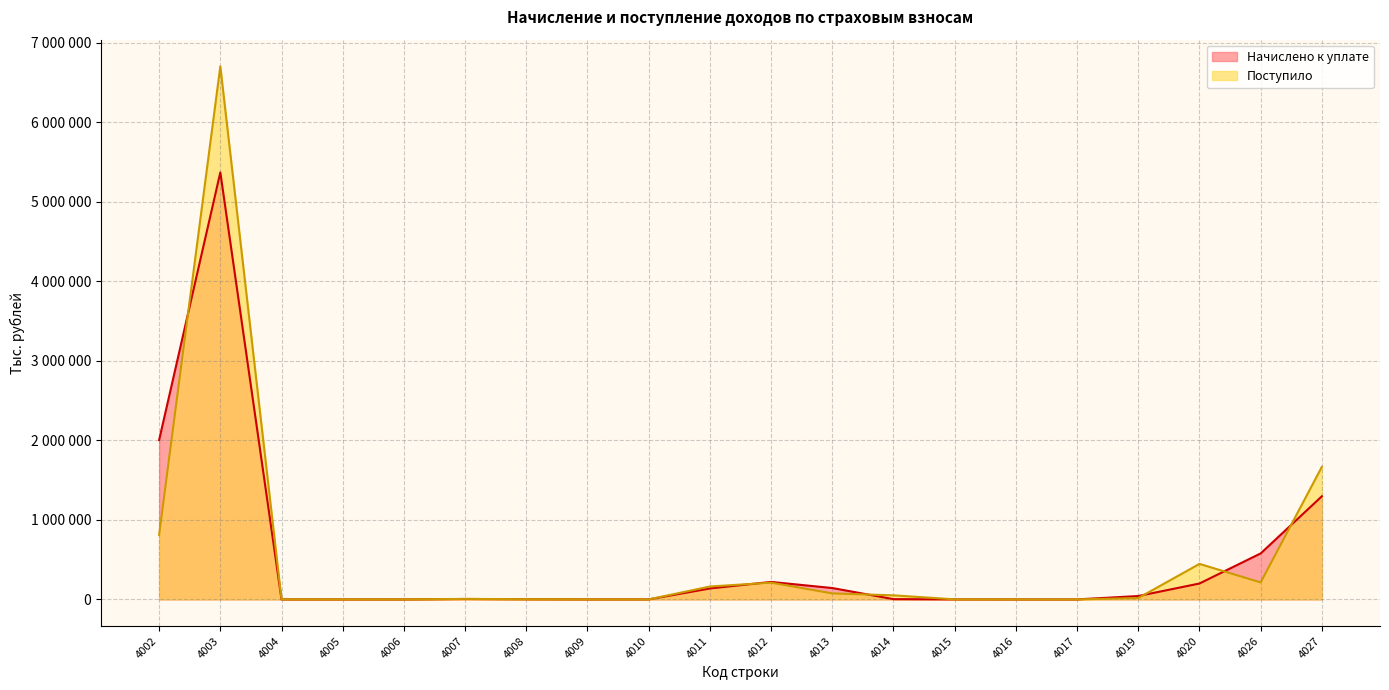

At which category is the sum across all series the highest?

4003